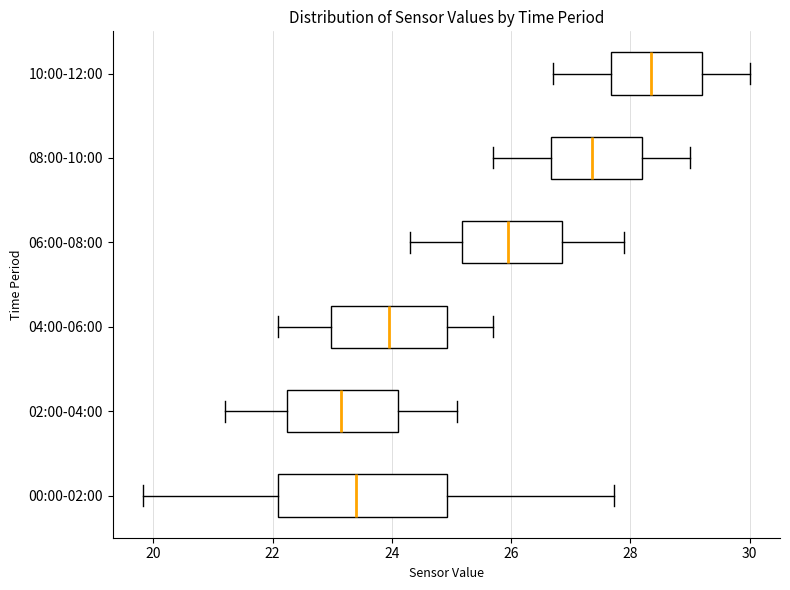

Reading bottom to top, transcribe this box plot: for each box, give where its median line is, the range the box spans, and where its two whiskers end, as read against the x-axis. The values are not printed on the chart, so give them approximately, as read against the axis.

00:00-02:00: median 23.4, box 22.2 to 25.0, whiskers 19.8 to 27.8
02:00-04:00: median 23.2, box 22.2 to 24.2, whiskers 21.2 to 25.2
04:00-06:00: median 24.0, box 23.0 to 25.0, whiskers 22.2 to 25.8
06:00-08:00: median 26.0, box 25.2 to 26.8, whiskers 24.4 to 28.0
08:00-10:00: median 27.4, box 26.6 to 28.2, whiskers 25.8 to 29.0
10:00-12:00: median 28.4, box 27.6 to 29.2, whiskers 26.8 to 30.0